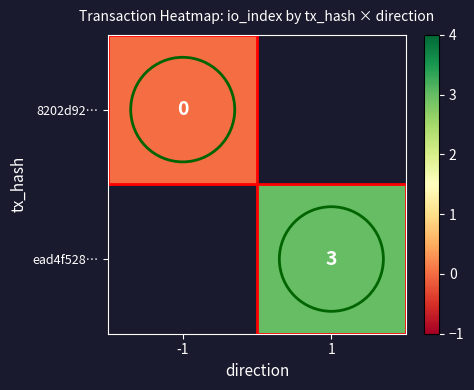

True or false: ead4f528… has a value of 5 at 1.

False